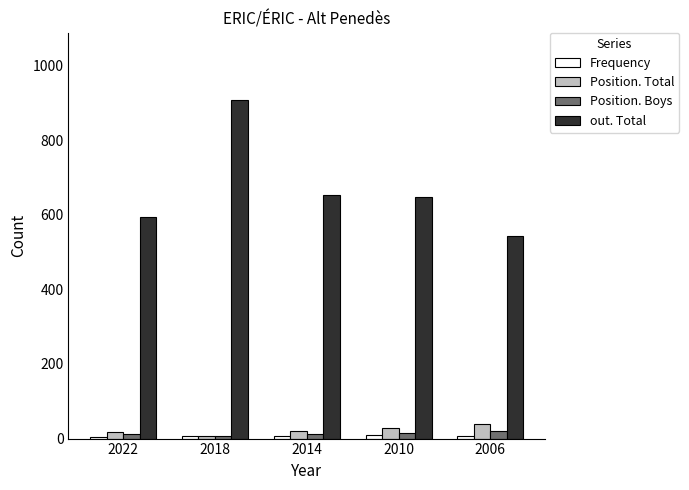

Which series has the largest total across all categories?

out. Total